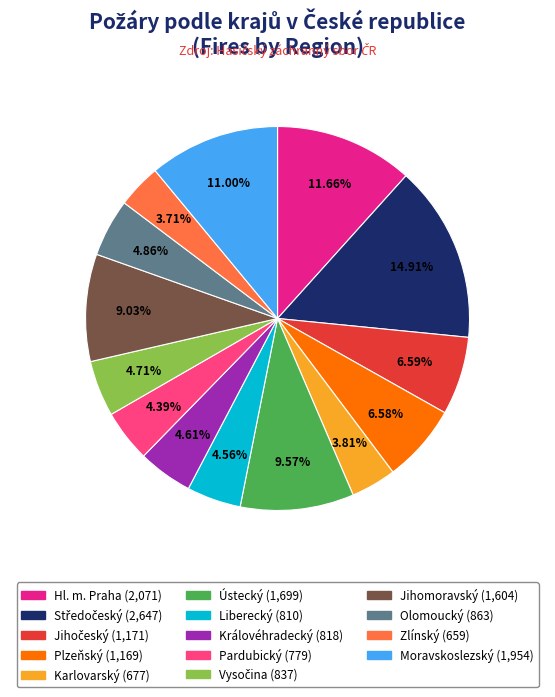

To the nearest percent, what portion does Zlínský represent?

4%